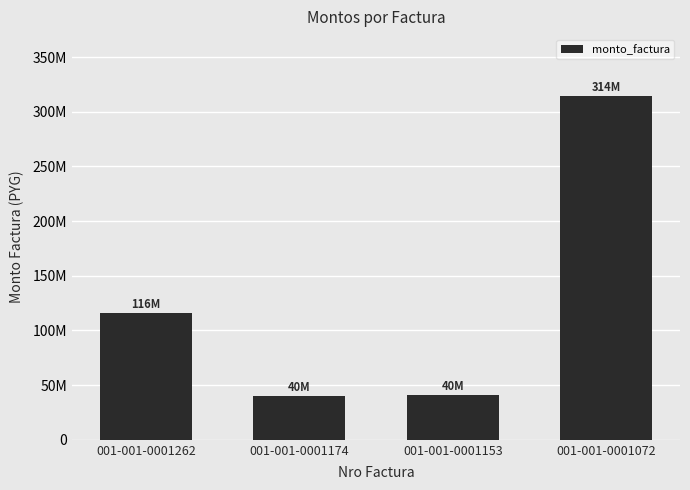

The chart shows a value of 55195346 at 001-001-0001153. True or false?

False